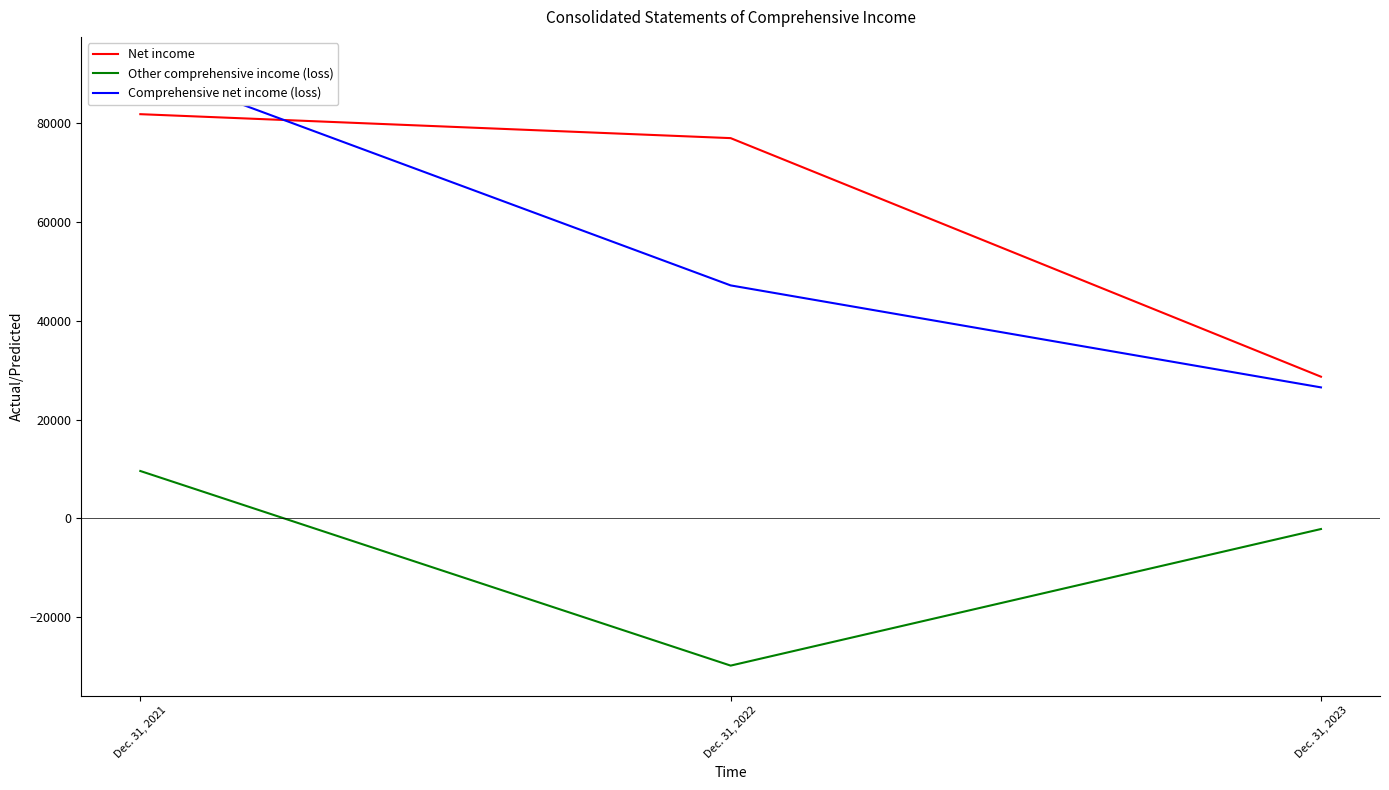

The Comprehensive net income (loss) series shows 26501 at Dec. 31, 2023. True or false?

True